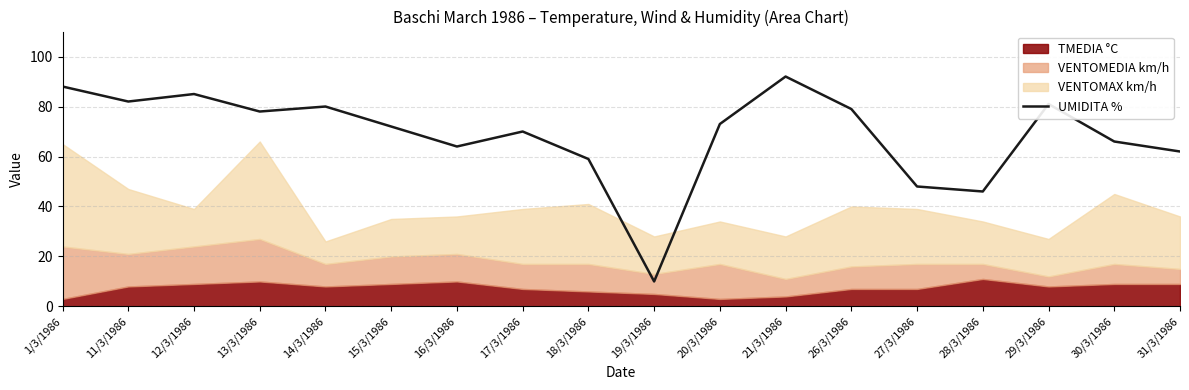

Reading right to left, transcribe all the data shown in this chart.

62	66	81	46	48	79	92	73	10	59	70	64	72	80	78	85	82	88